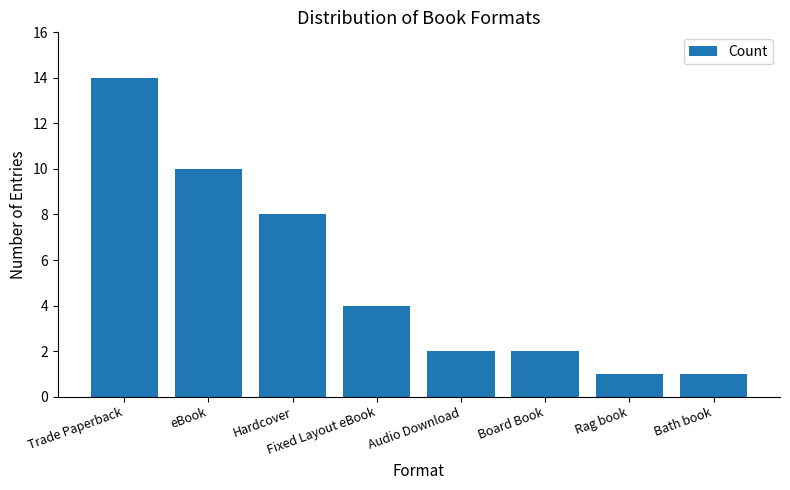

The value at Audio Download is 3. True or false?

False